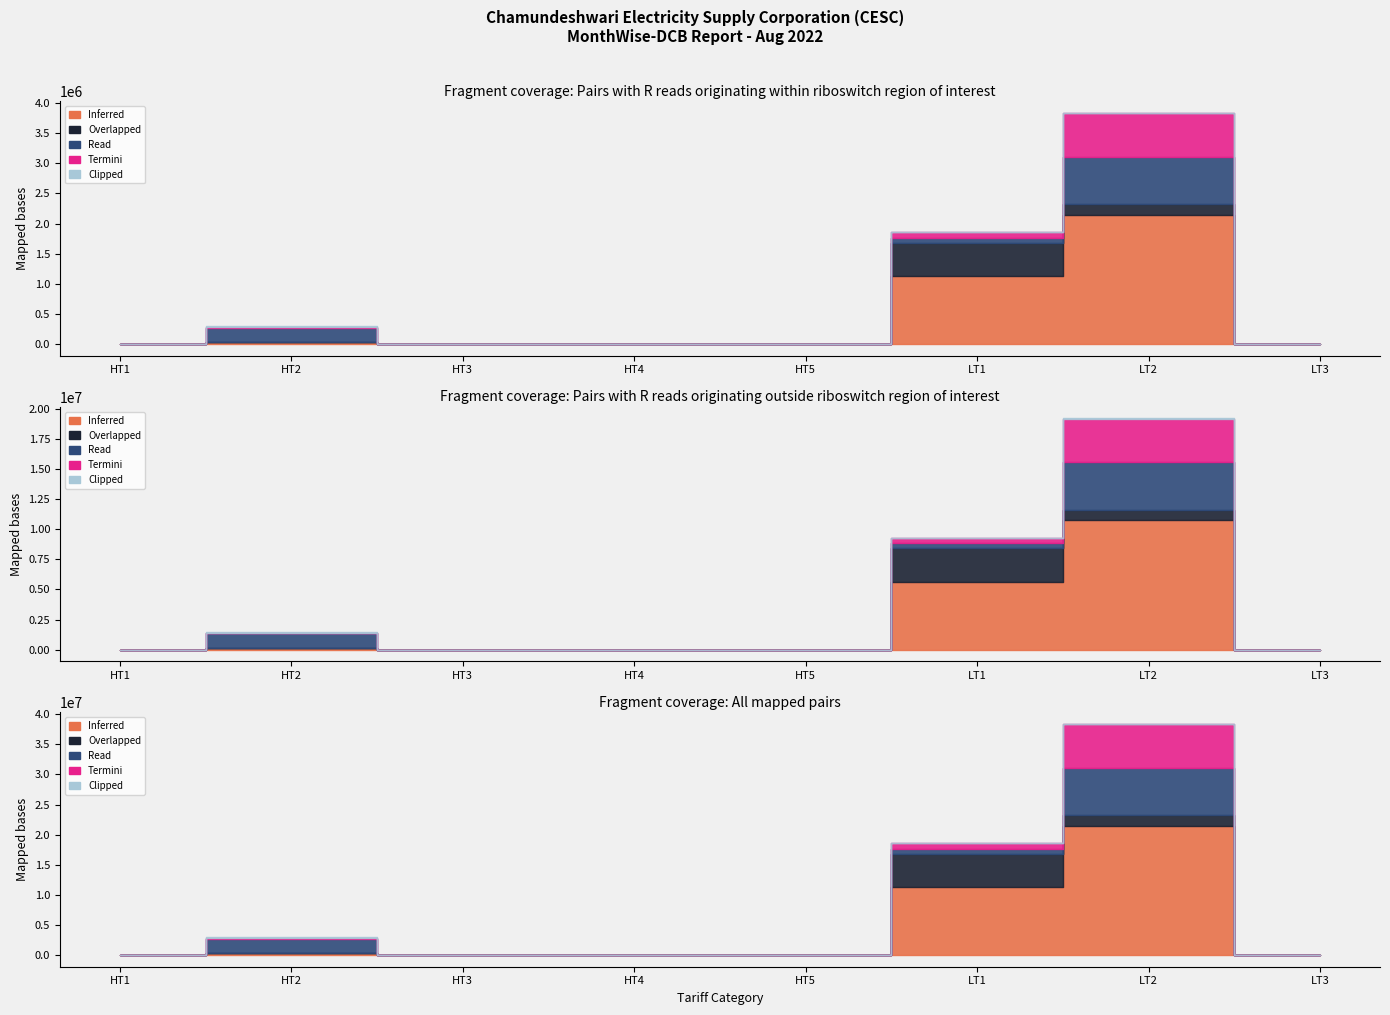

True or false: Read has more than 1 interior local peaks.

True